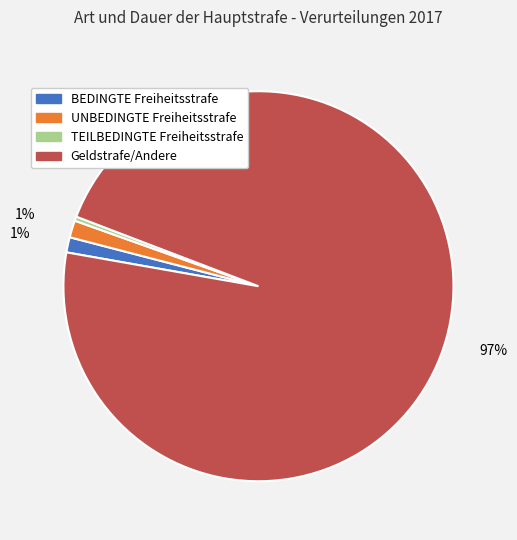

Count the number of slices in the pie.

4